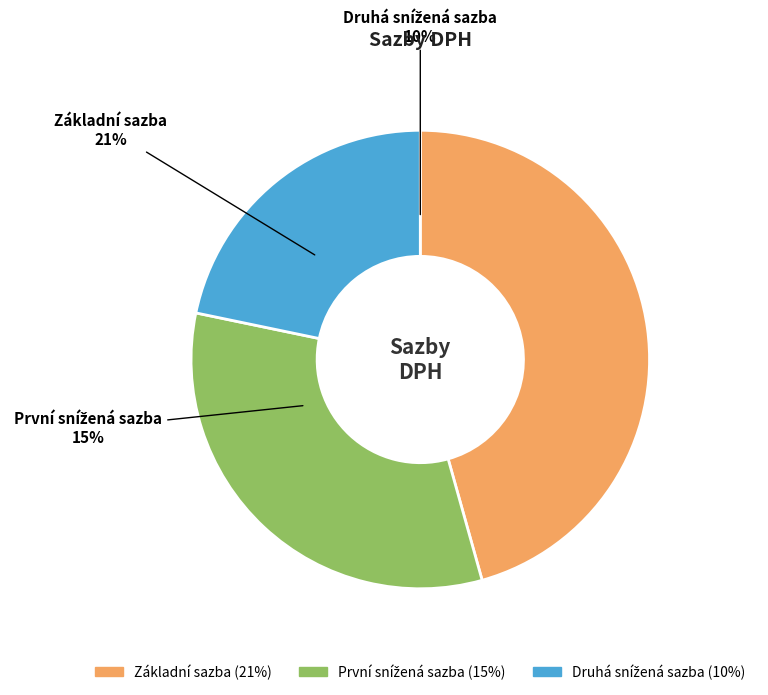

Which category has the biggest portion of the pie?

Základní sazba